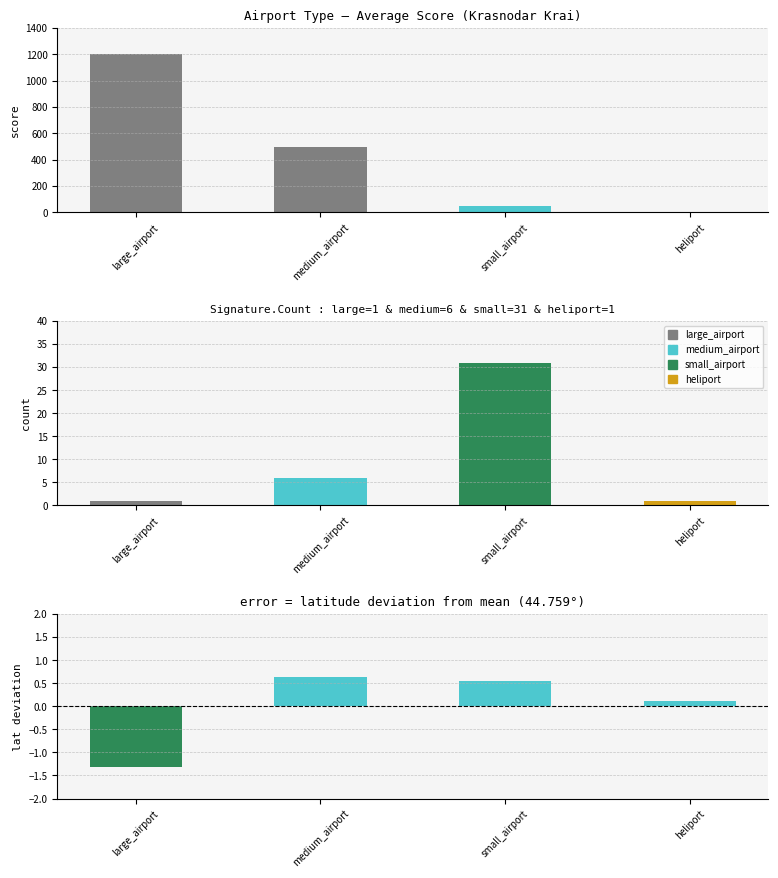

Is the value of lat_deviation at heliport greater than the value of avg_score at medium_airport?

No